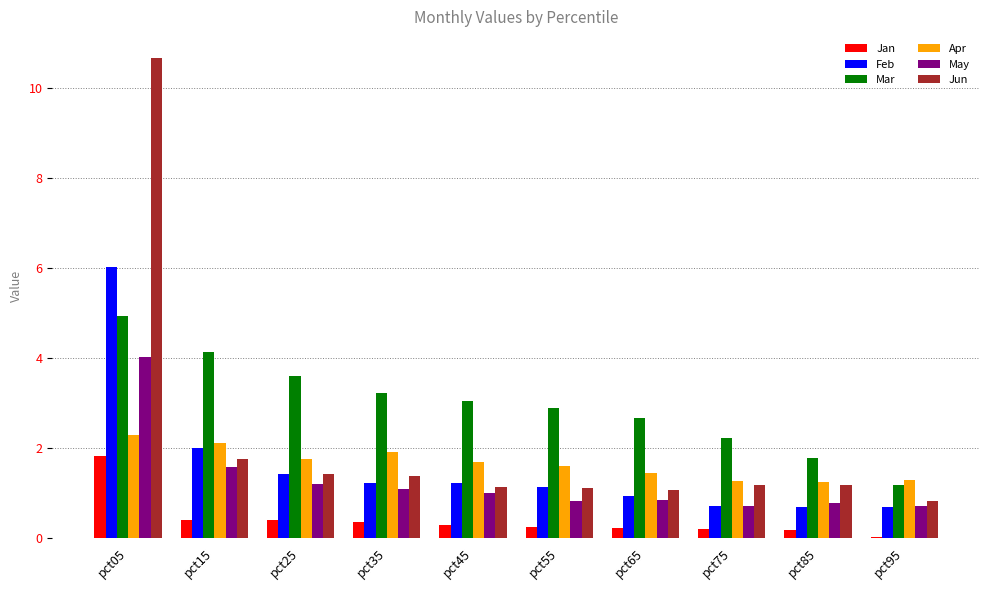

The Jun series shows 1.2 at pct75. True or false?

True